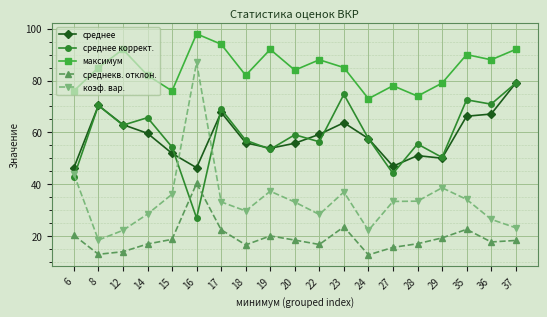

What is the average value of the среднее series?

58.5